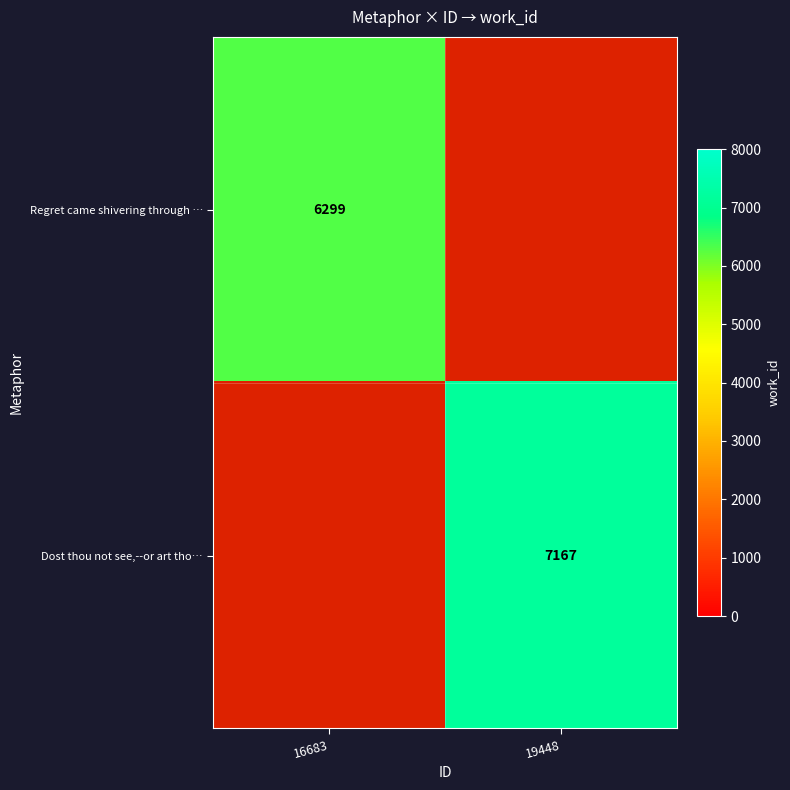

Is it true that Dost thou not see,--or art tho… equals 7167 at 19448?

True